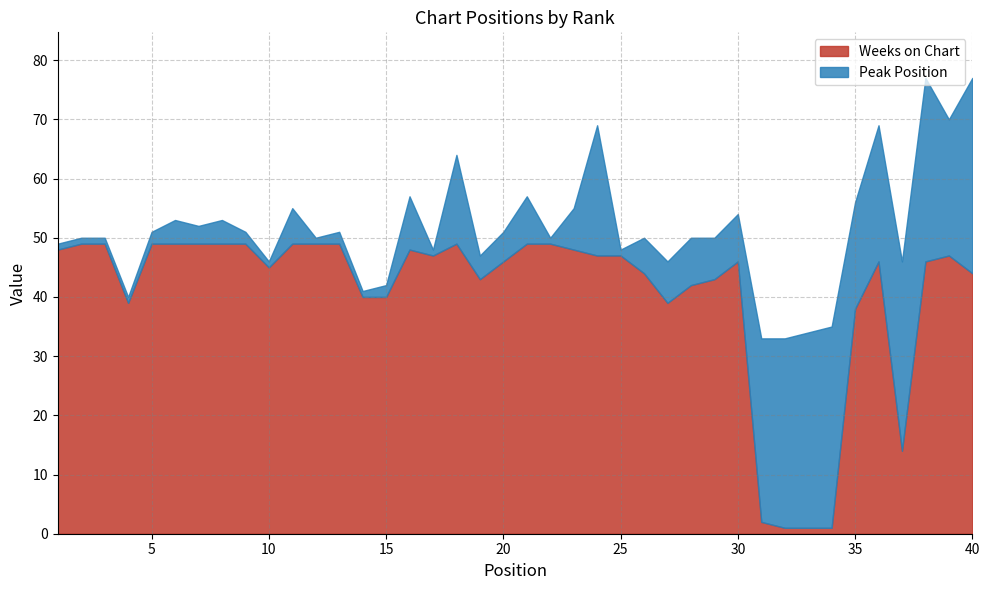

Which series has the widest spread of values?

Weeks on Chart